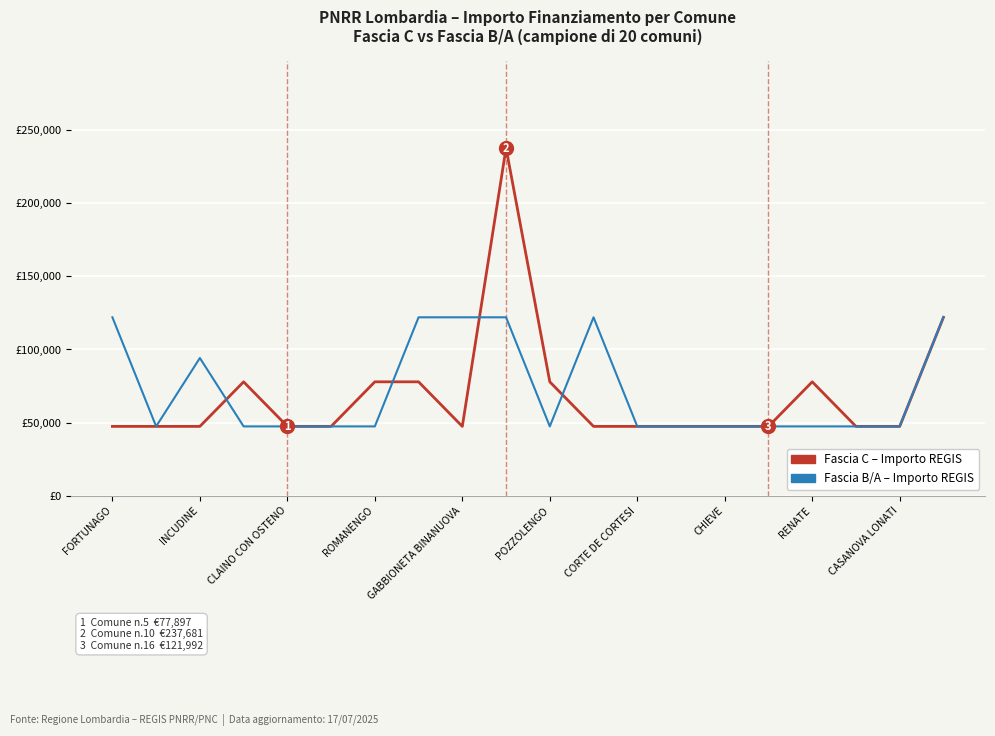

In Fascia B/A – Importo REGIS, how many points are lower than both neighbors (excluding endpoints)?

2